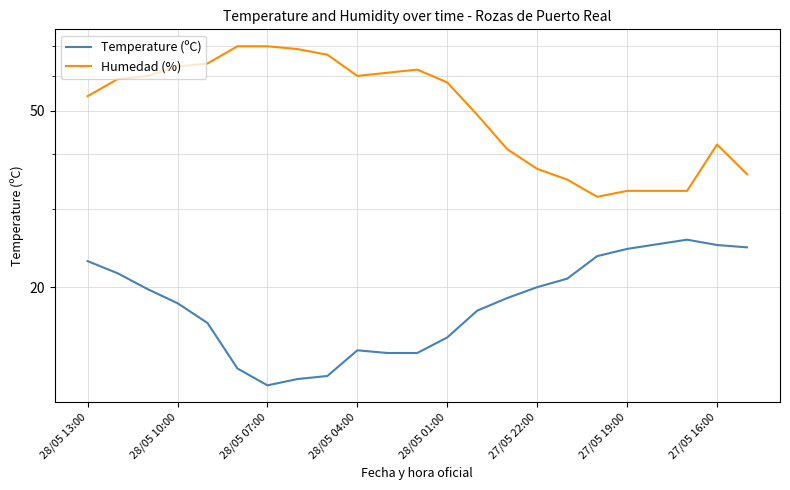

True or false: Humedad (%) and Temperature (ºC) cross at least once.

False